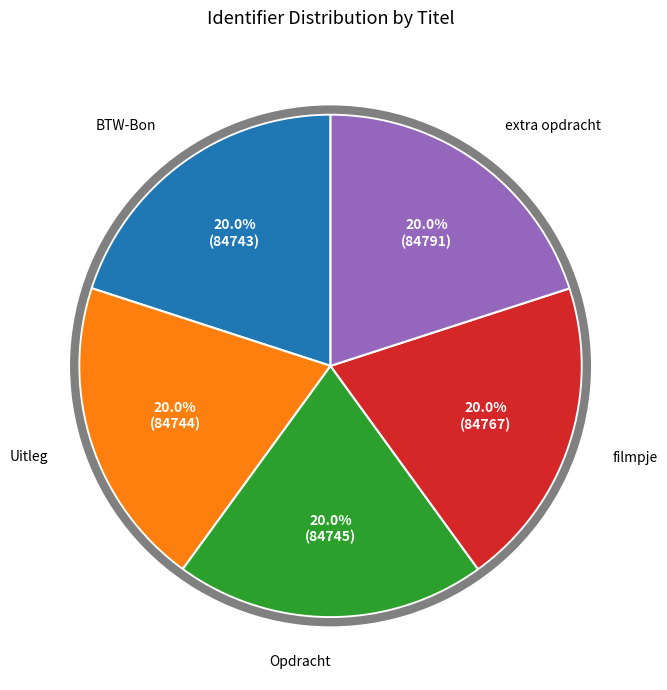

Is there any slice that represents more than half of the pie?

No